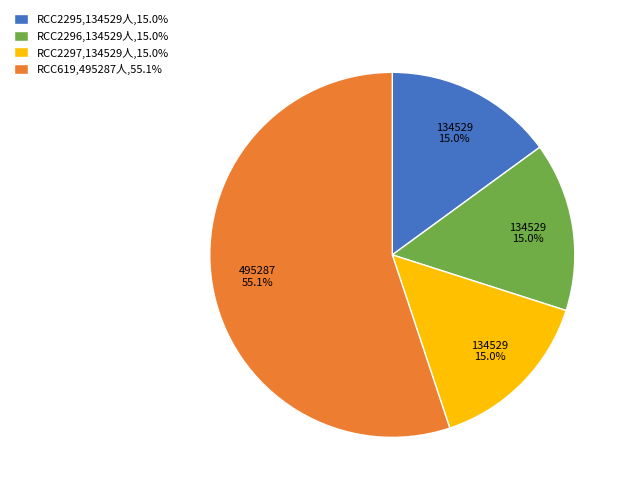

To the nearest percent, what percentage of the pie is RCC619?

55%